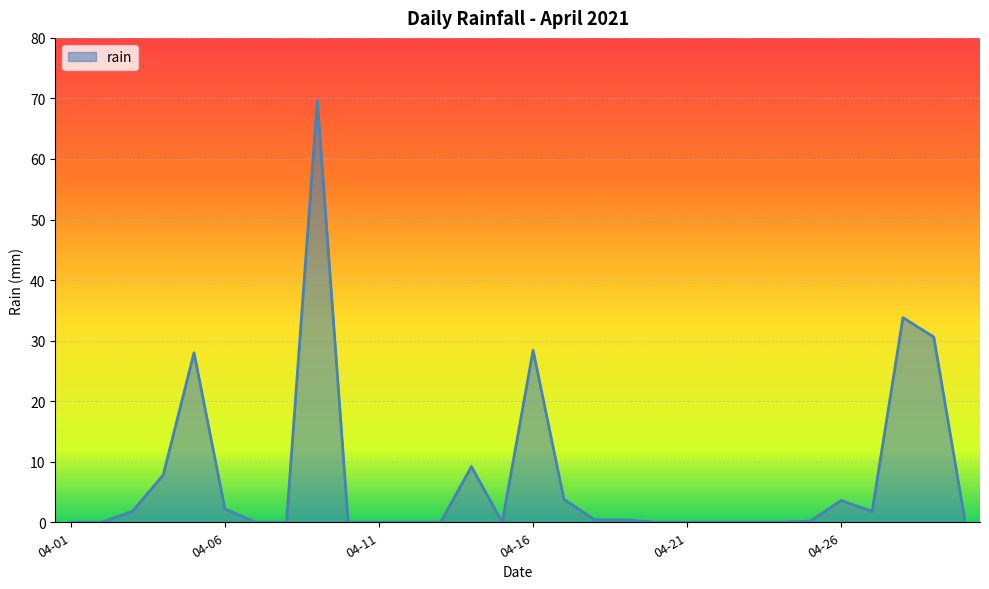

What is the maximum value shown in the chart?

69.6